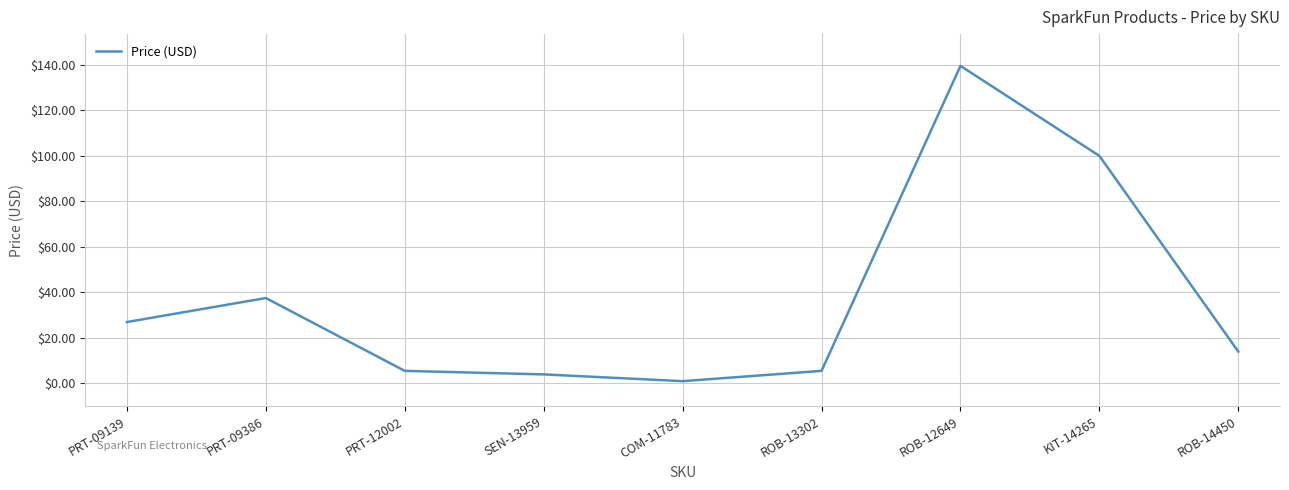

Is it true that the value at KIT-14265 is 100.0?

True